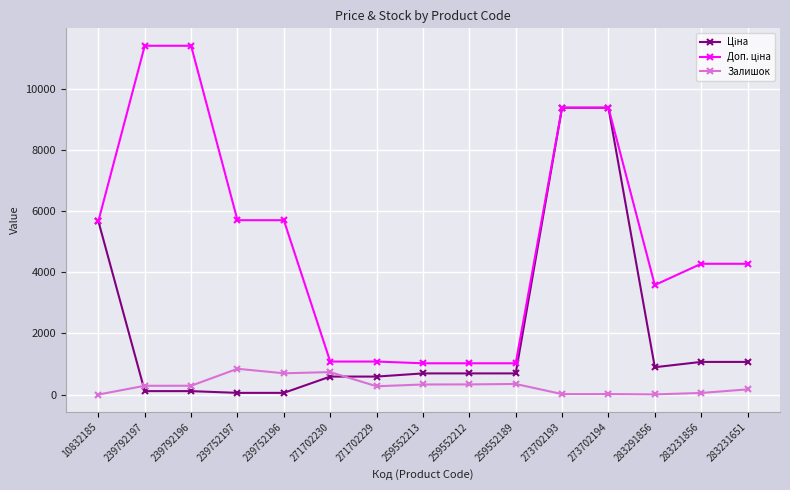

True or false: Залишок has more than 1 interior local peaks.

True